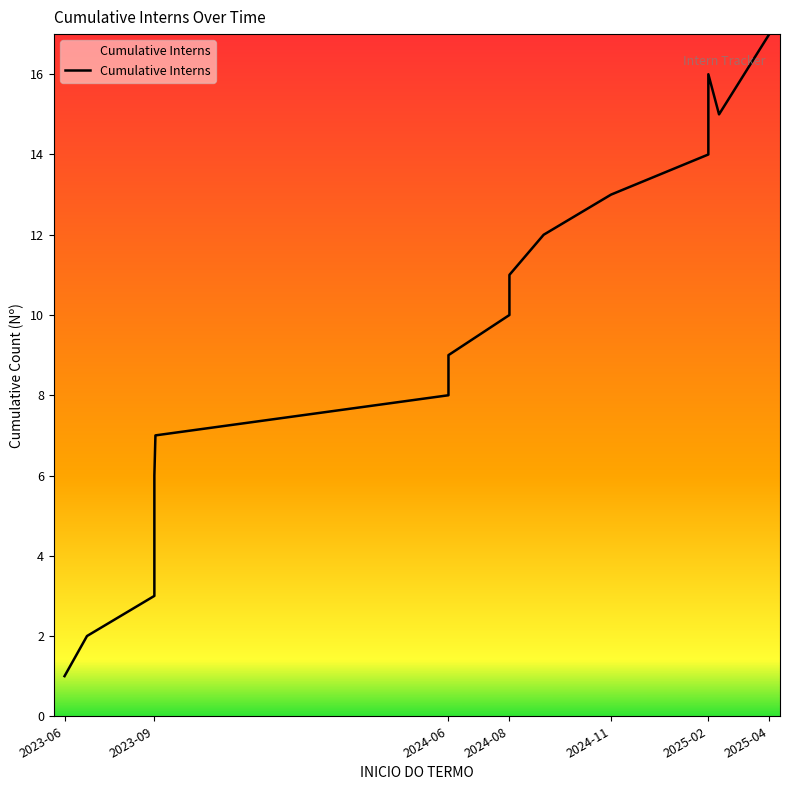

True or false: the data has more than 0 interior local peaks.

True